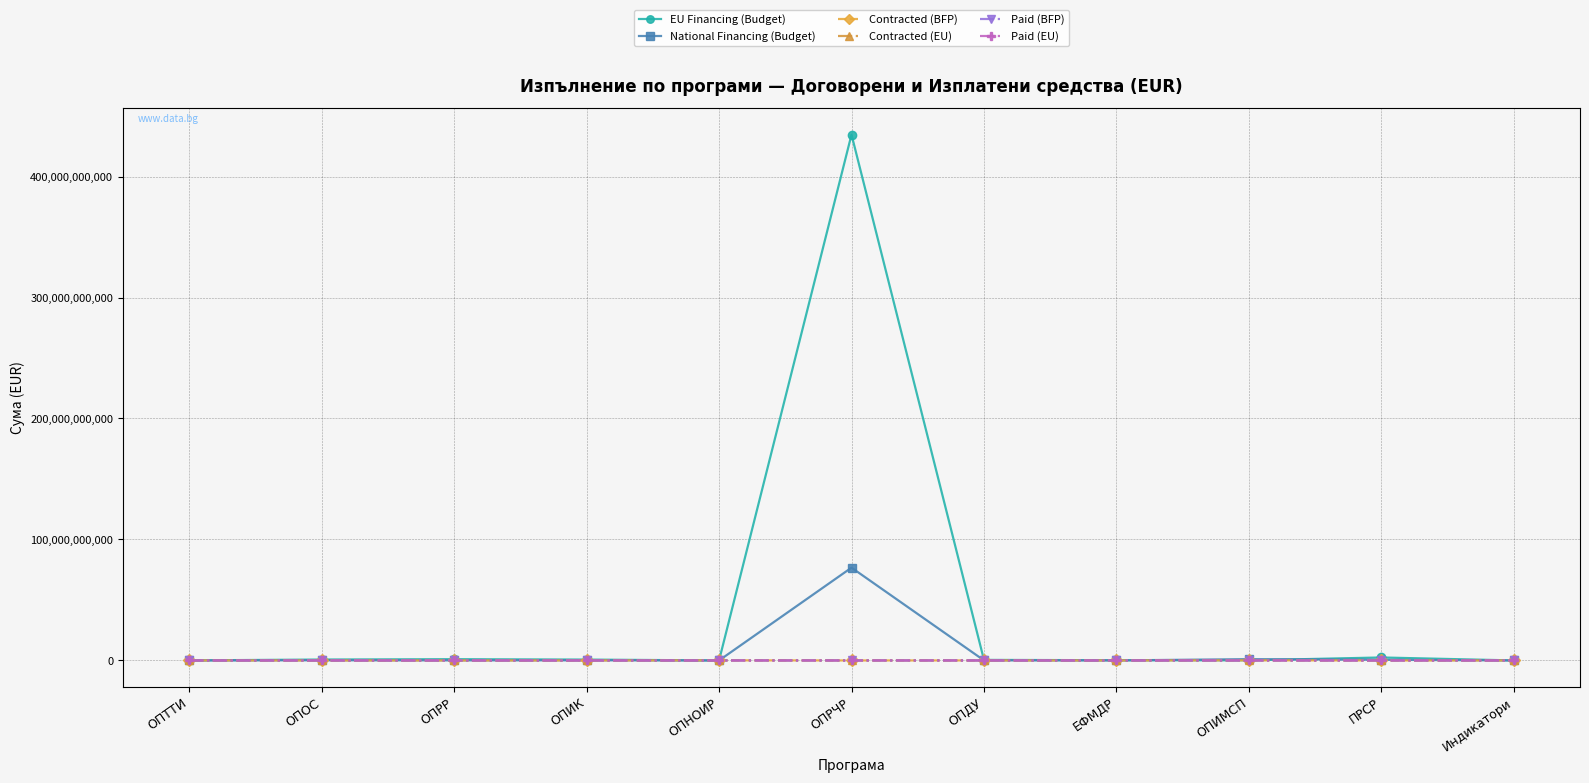

Which category has the highest value across all series?

ОПРЧР